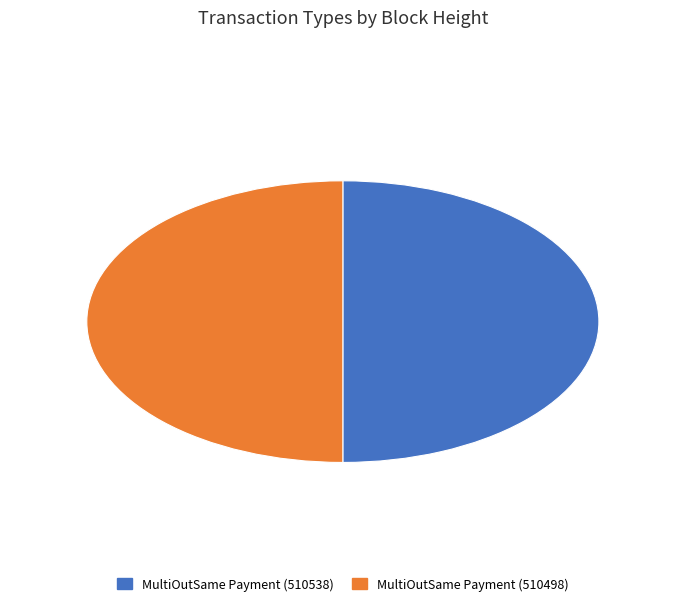

How many slices are in this pie chart?

2